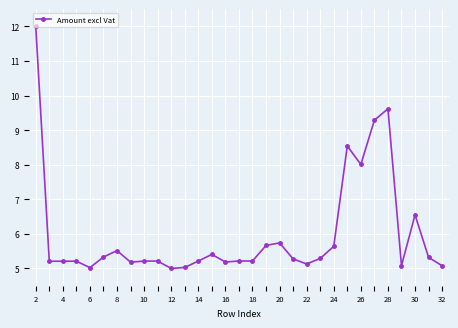

What is the difference between the maximum and second lowest values?

7.0